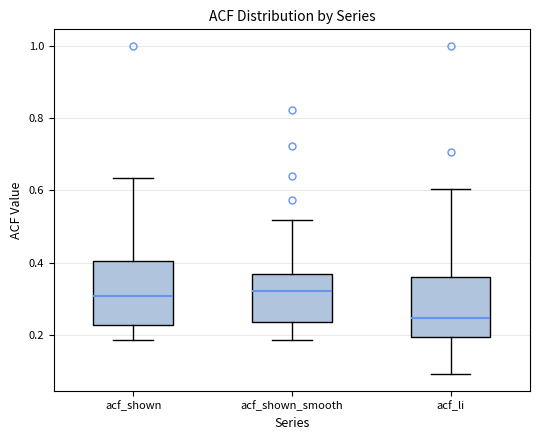

Where does the median line of the box for acf_shown_smooth sit on the y-axis? The values are not printed on the chart, so give them approximately, as read against the axis.

0.32